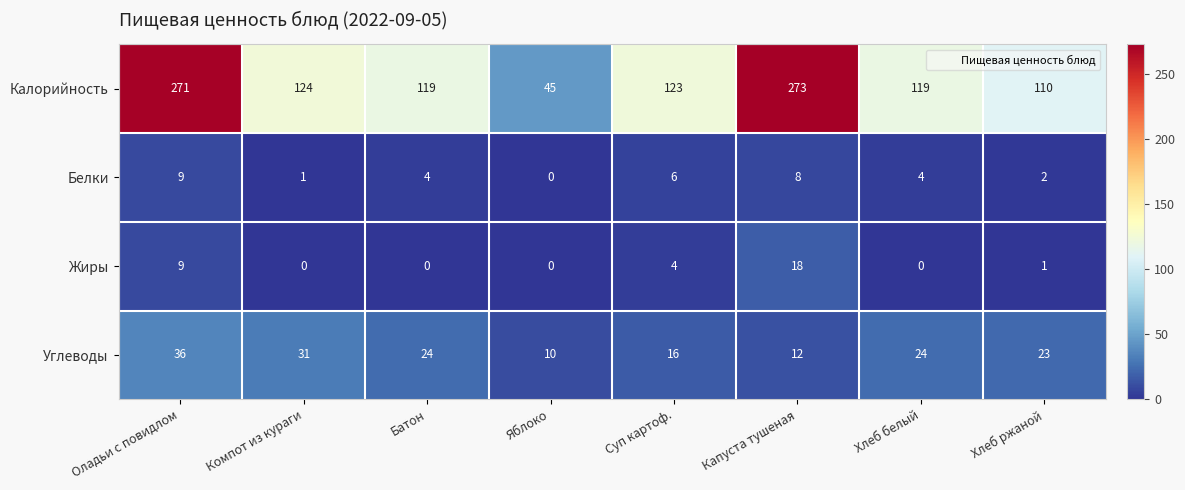

At which category is the sum across all series the highest?

Оладьи с повидлом